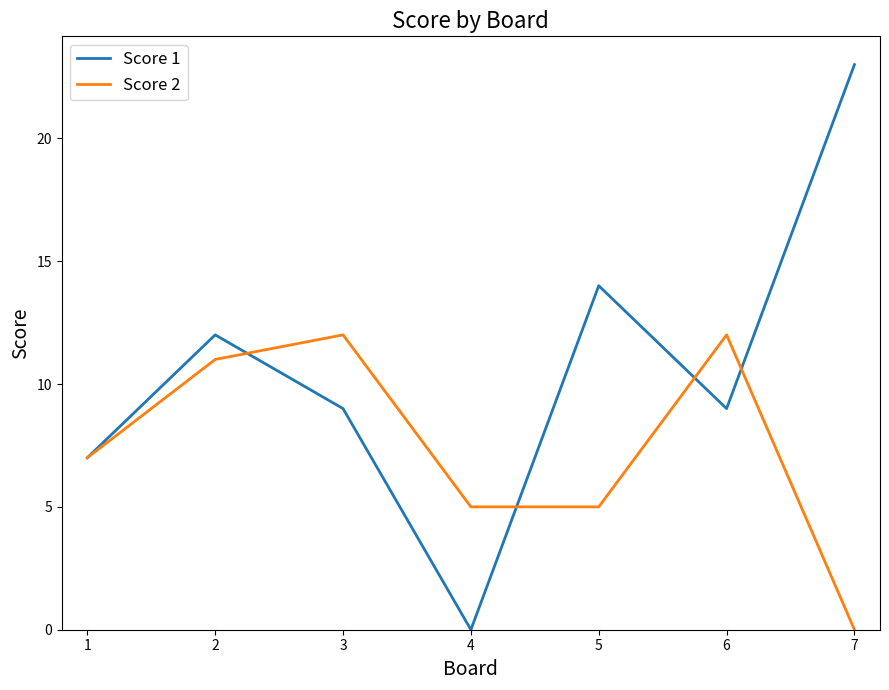

Does the chart have visible grid lines?

No